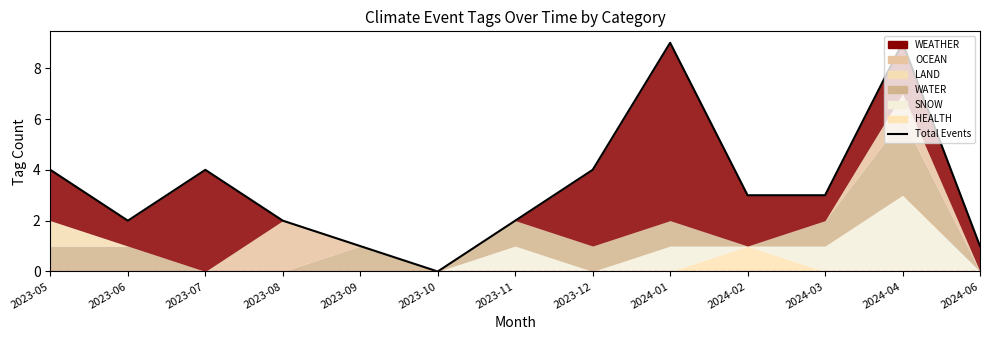

Which category has the lowest value across all series?

2023-10